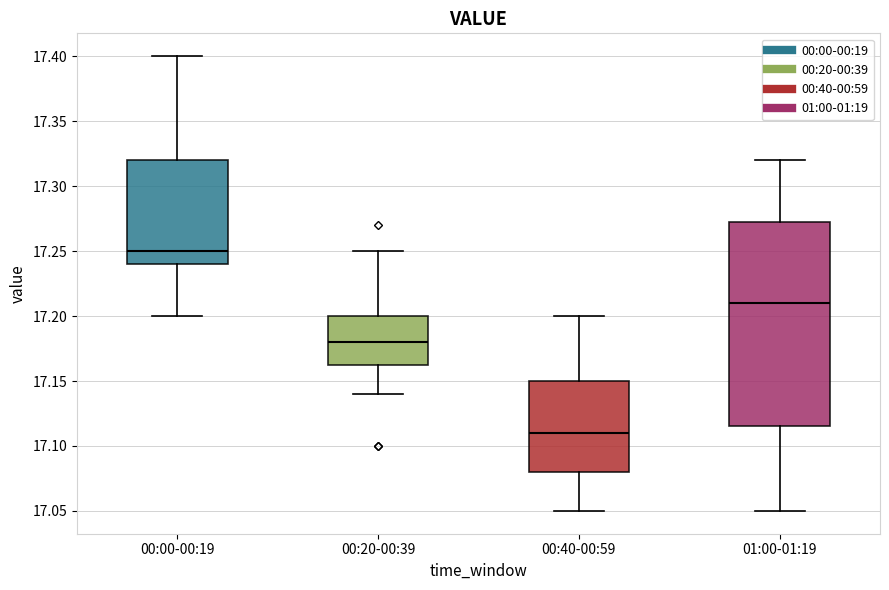

Which box is the tallest, from its lower edge to its upper edge?

01:00-01:19